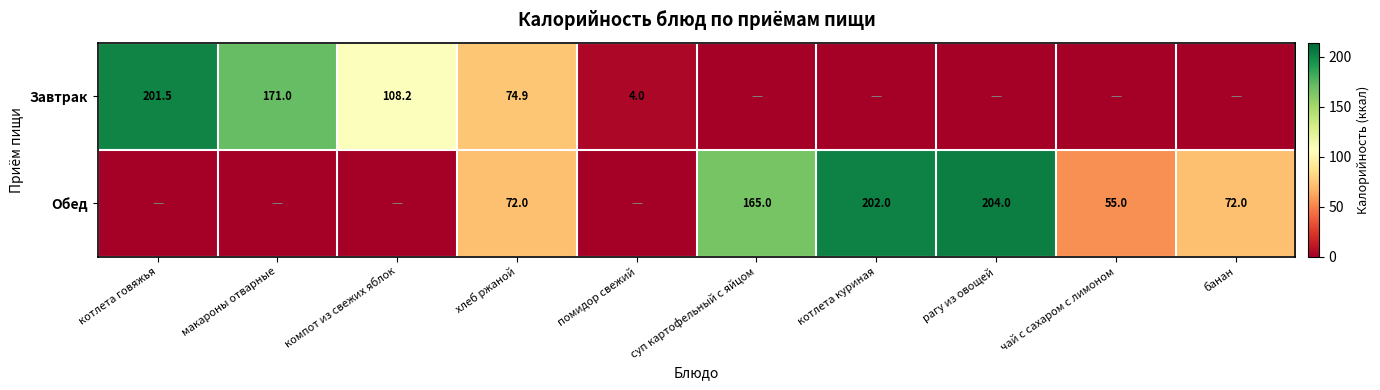

What is the spread (max minus min) of values at хлеб ржаной?

2.9